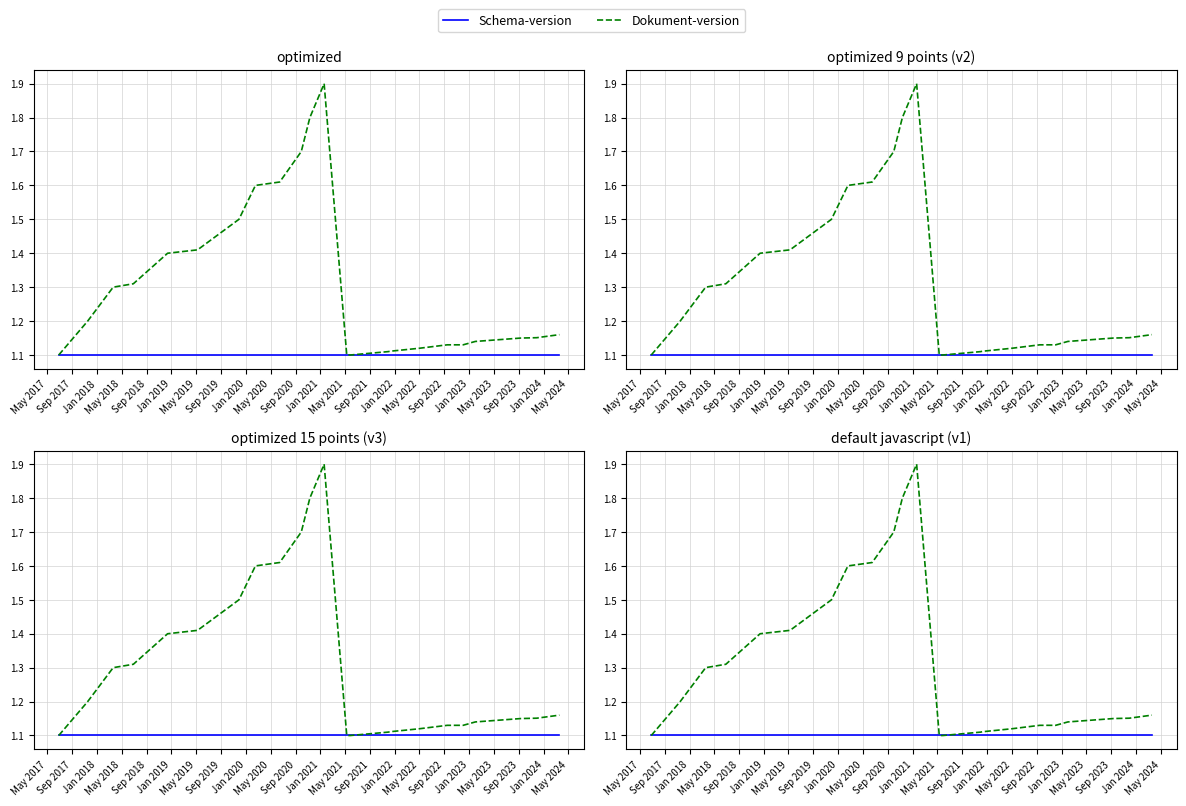

What is the sum of the Schema-version values at Jan 2022 and May 2020?

2.2